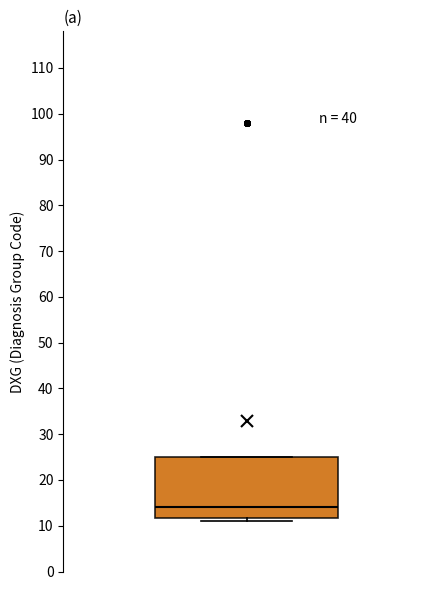

Transcribe this box plot: give where the median line is, the range the box spans, and where the two whiskers end, as read against the y-axis. The values are not printed on the chart, so give them approximately, as read against the axis.

median 14, box 12 to 25, whiskers 11 to 25